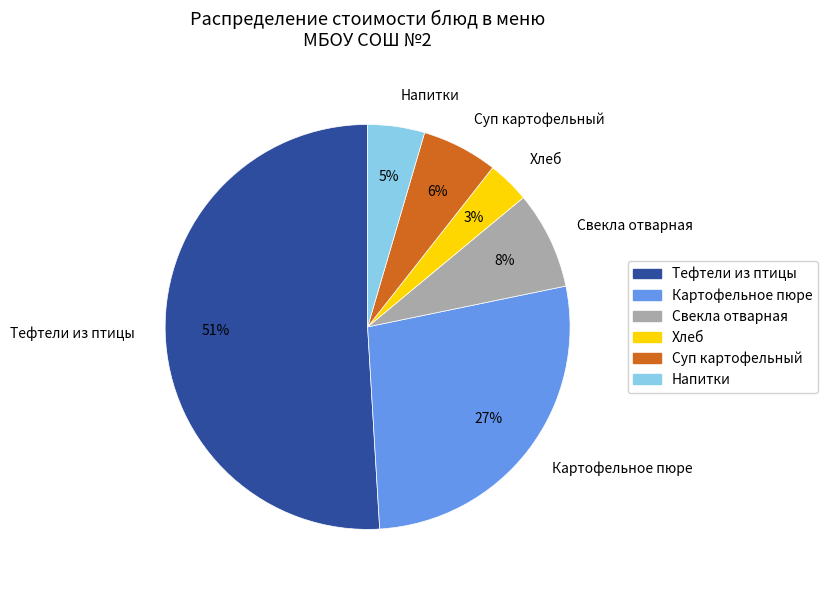

Which has a higher value, Тефтели из птицы or Суп картофельный?

Тефтели из птицы